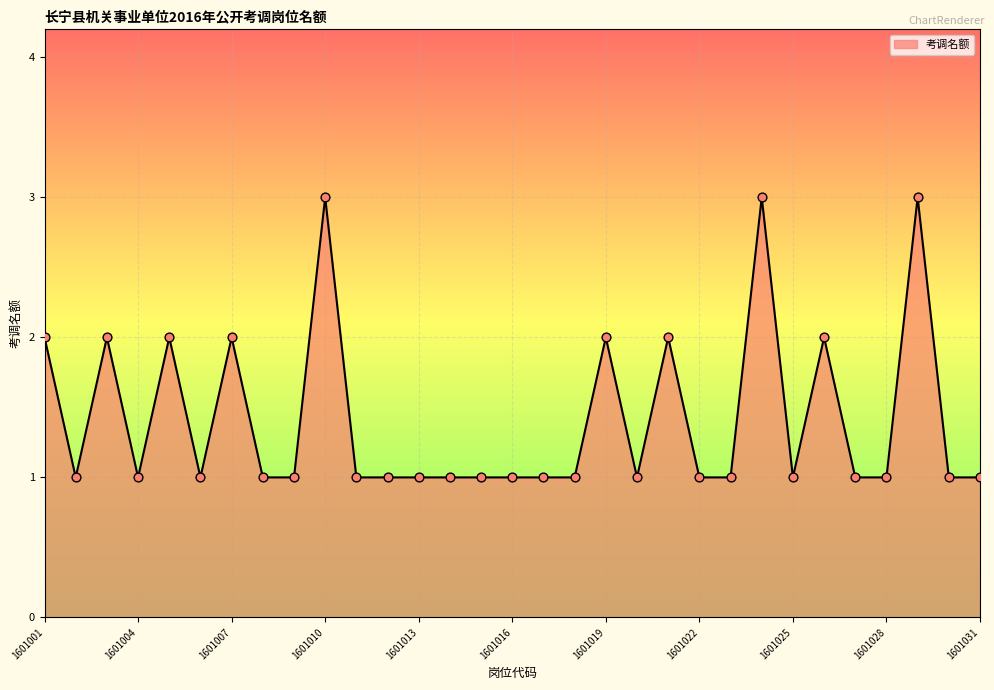

What is the greatest value displayed?

3